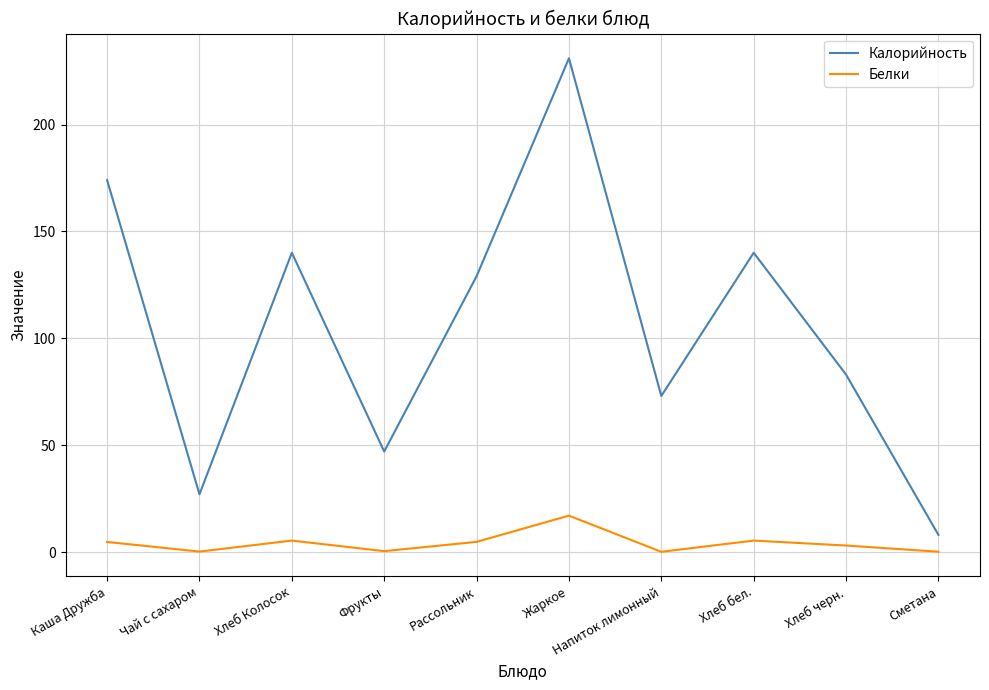

True or false: Калорийность and Белки intersect in this chart.

False